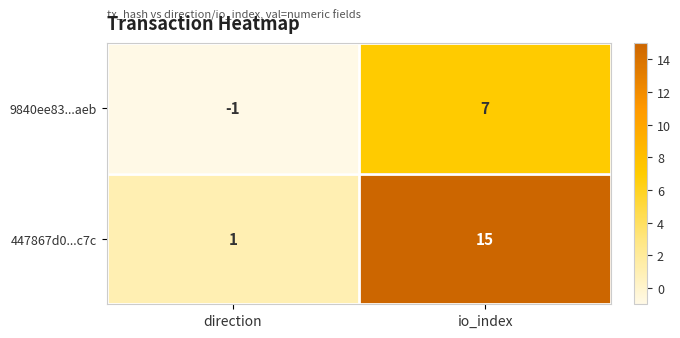

Which category has the lowest value across all series?

direction